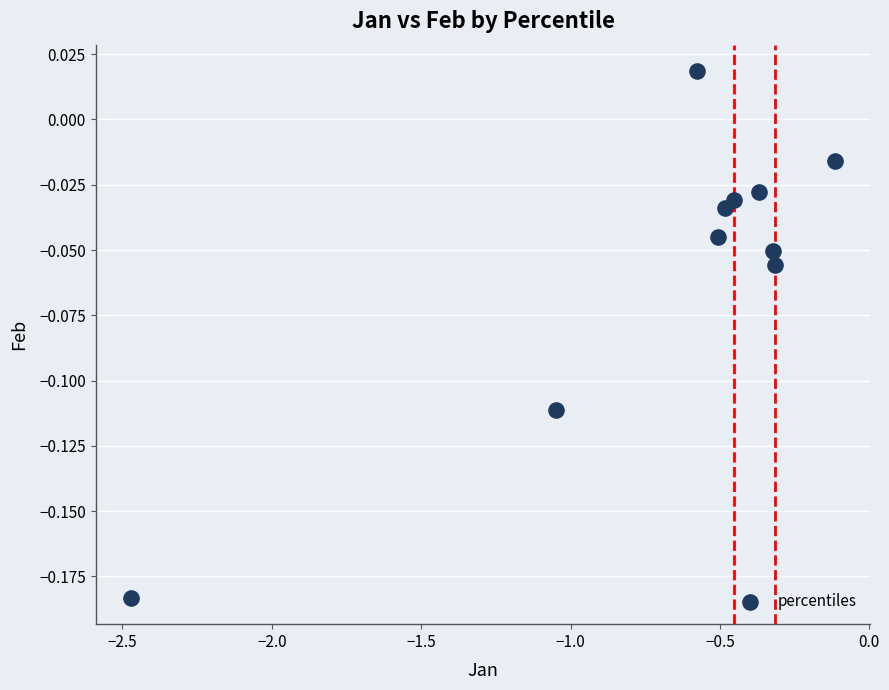

What is the range of X values (max minus min)?

2.4